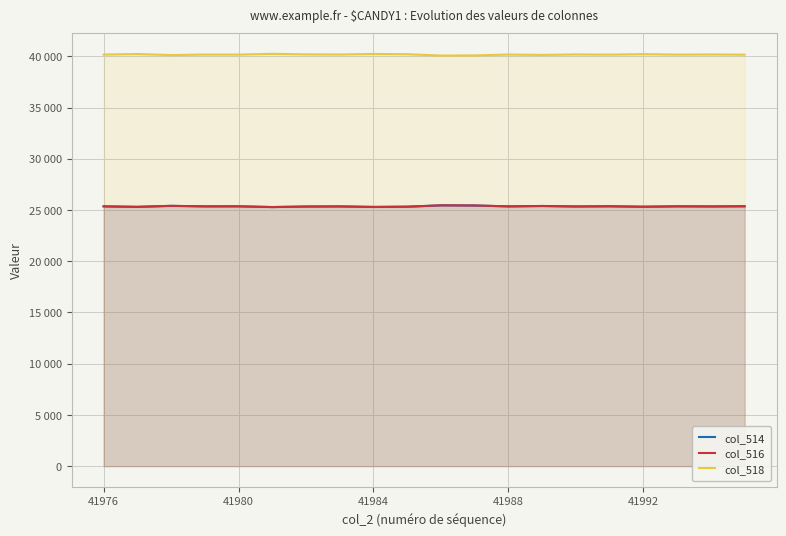

True or false: col_518 and col_514 cross at least once.

False